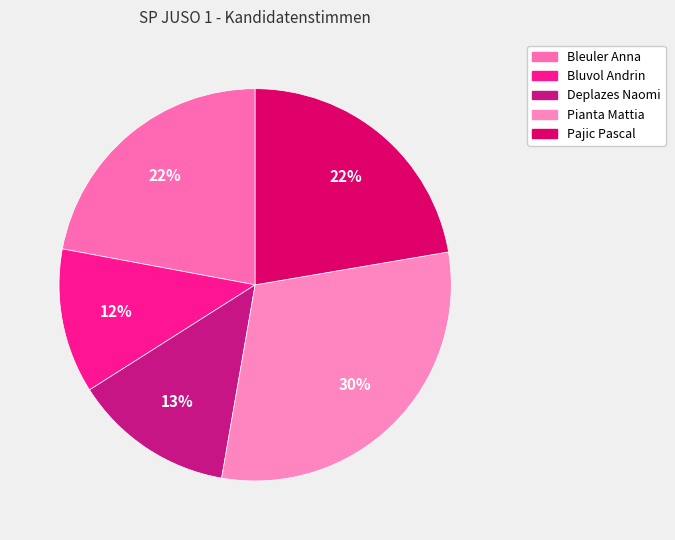

True or false: Pajic Pascal accounts for 30% of the total.

False